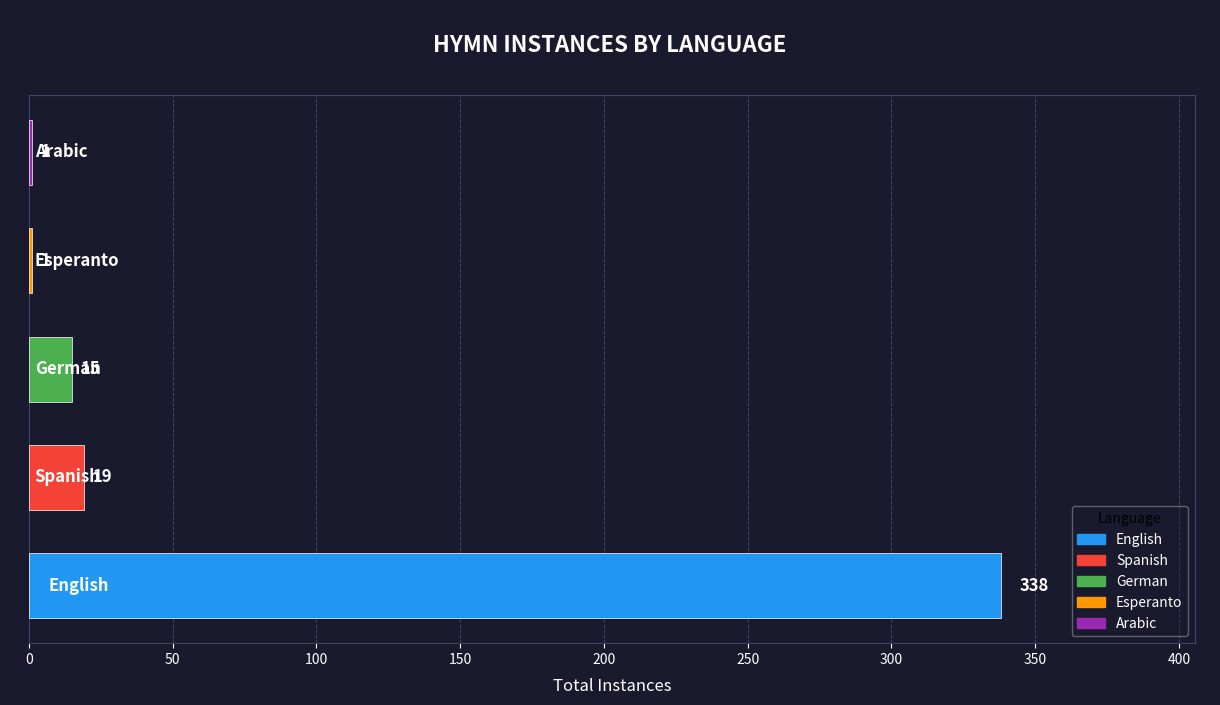

How many data points does each series have?

5